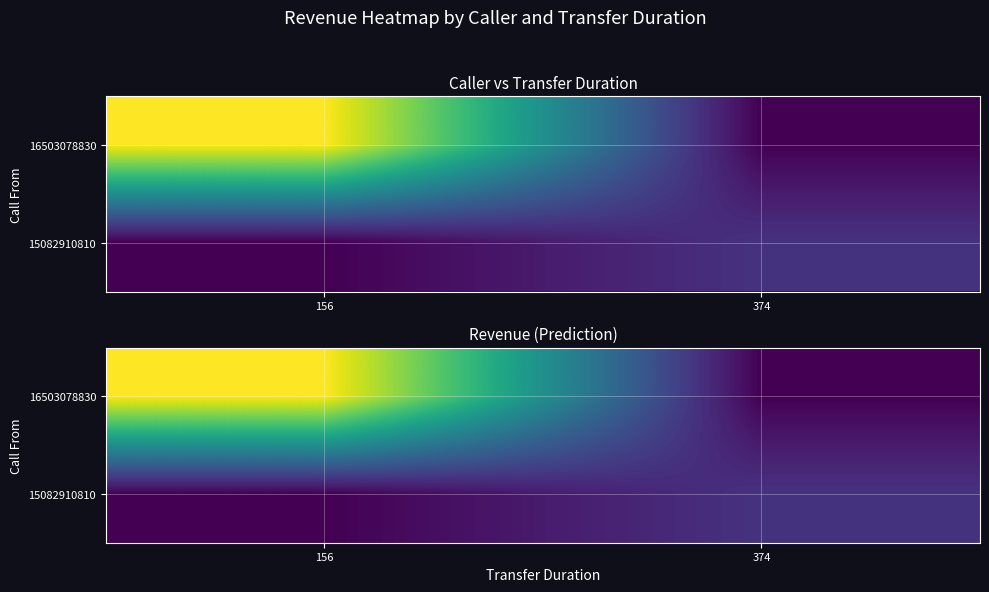

How many data points in 16503078830 are less than 82?

1